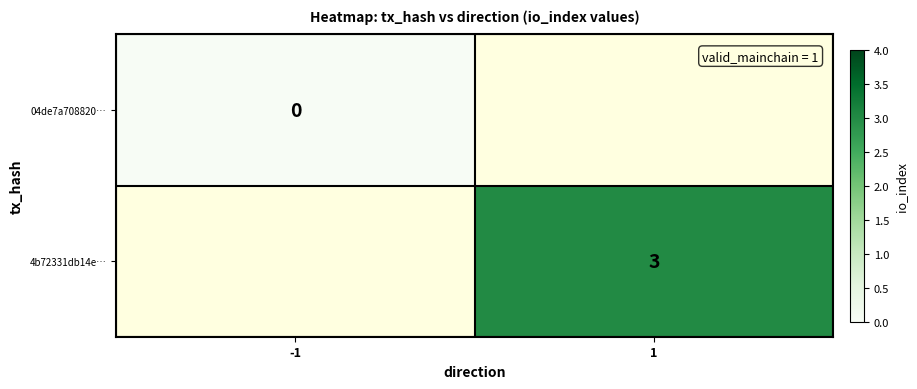

True or false: 4b72331db14e… has a value of 3 at 1.

True